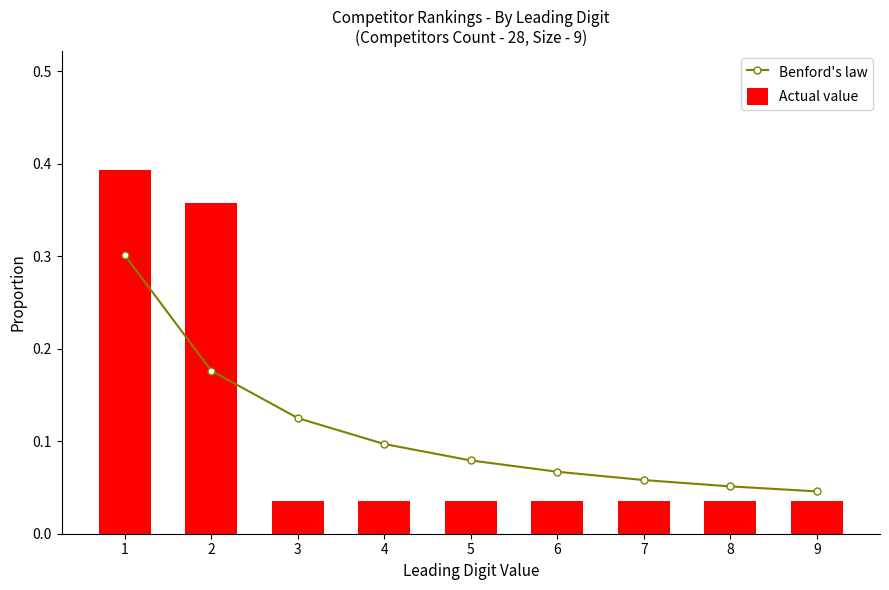

Reading right to left, transcribe all the data shown in this chart.

Benford's law: 9=0.0	8=0.1	7=0.1	6=0.1	5=0.1	4=0.1	3=0.1	2=0.2	1=0.3
Actual value: 9=0.0	8=0.0	7=0.0	6=0.0	5=0.0	4=0.0	3=0.0	2=0.4	1=0.4